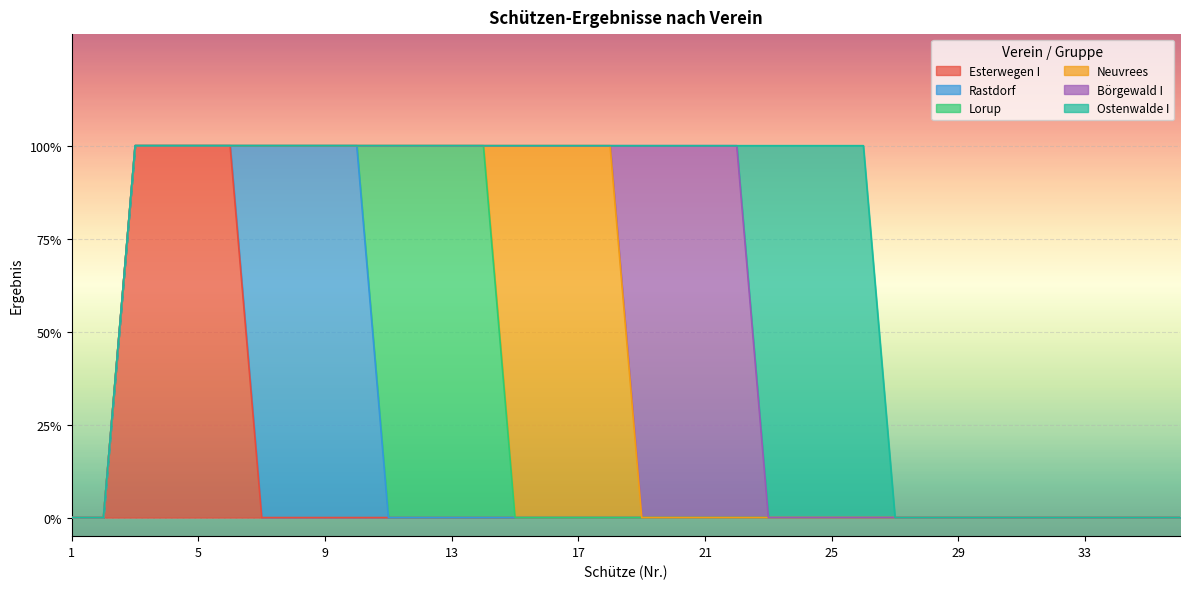

True or false: Neuvrees has a value of 0 at 36.

False